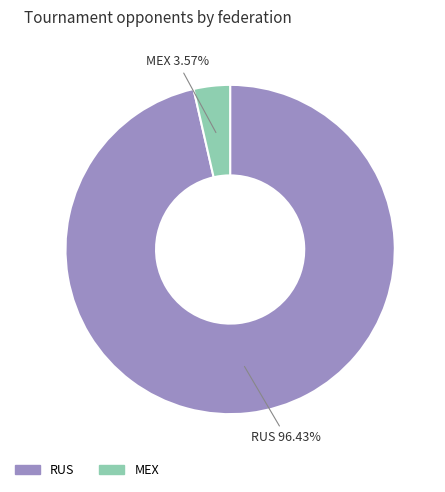

Count the number of slices in the pie.

2